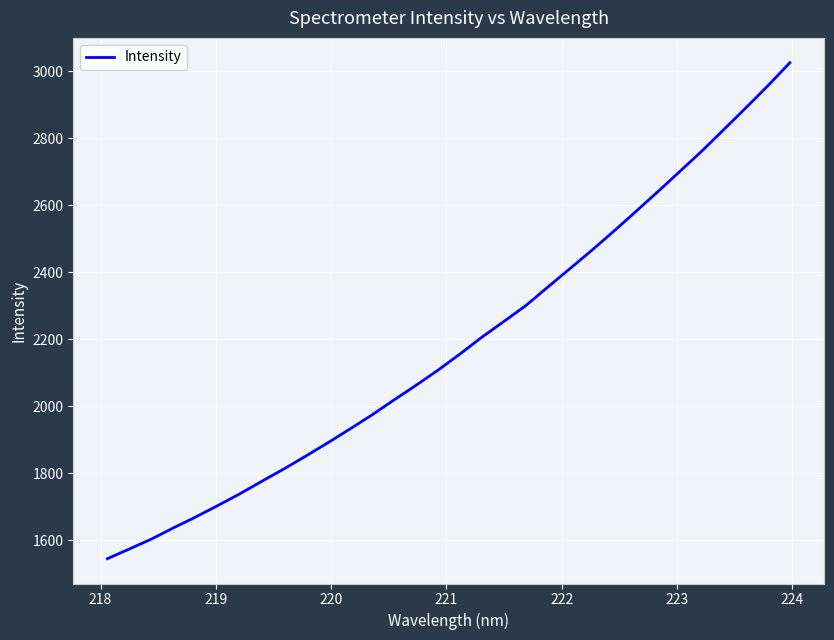

What is the difference between the maximum and minimum values?

1479.7